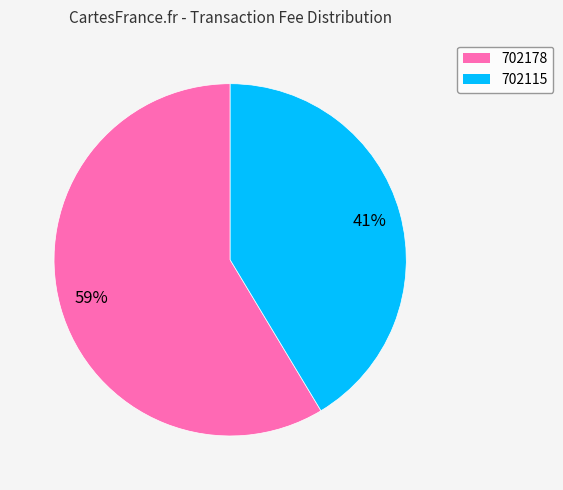

Which has a higher value, 702178 or 702115?

702178